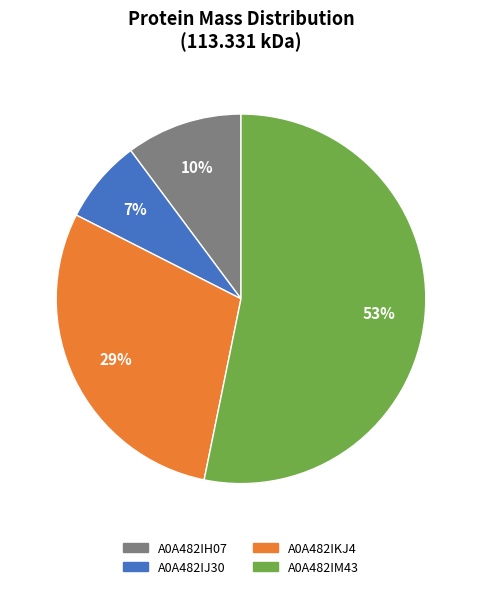

What is the ratio of the value at A0A482IKJ4 to the value at A0A482IH07?

2.9